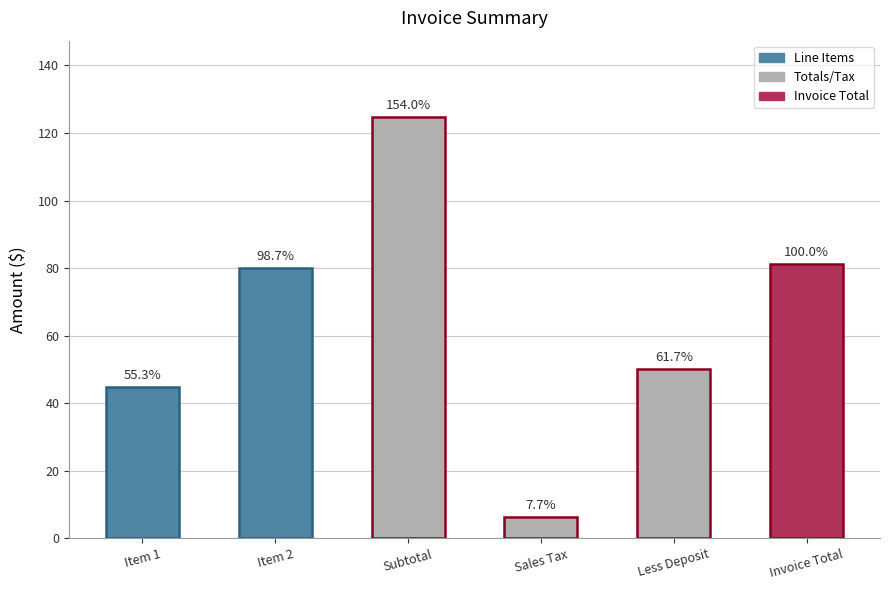

What is the sum of the values at Item 2 and Sales Tax?

86.2